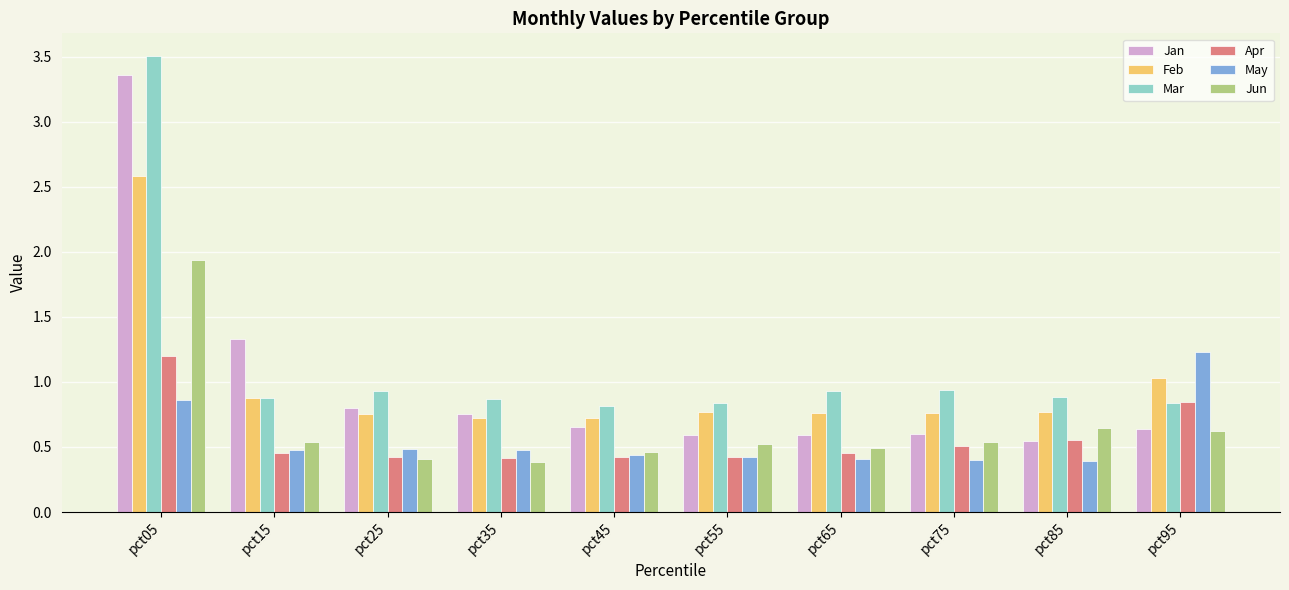

What is the total value across all series at pct85?

3.8